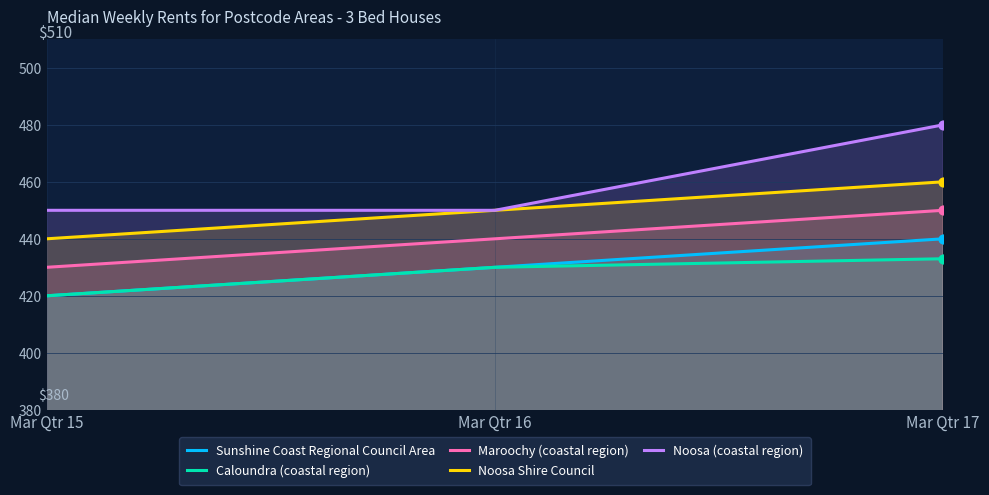

At which category is the sum across all series the highest?

Mar Qtr 17